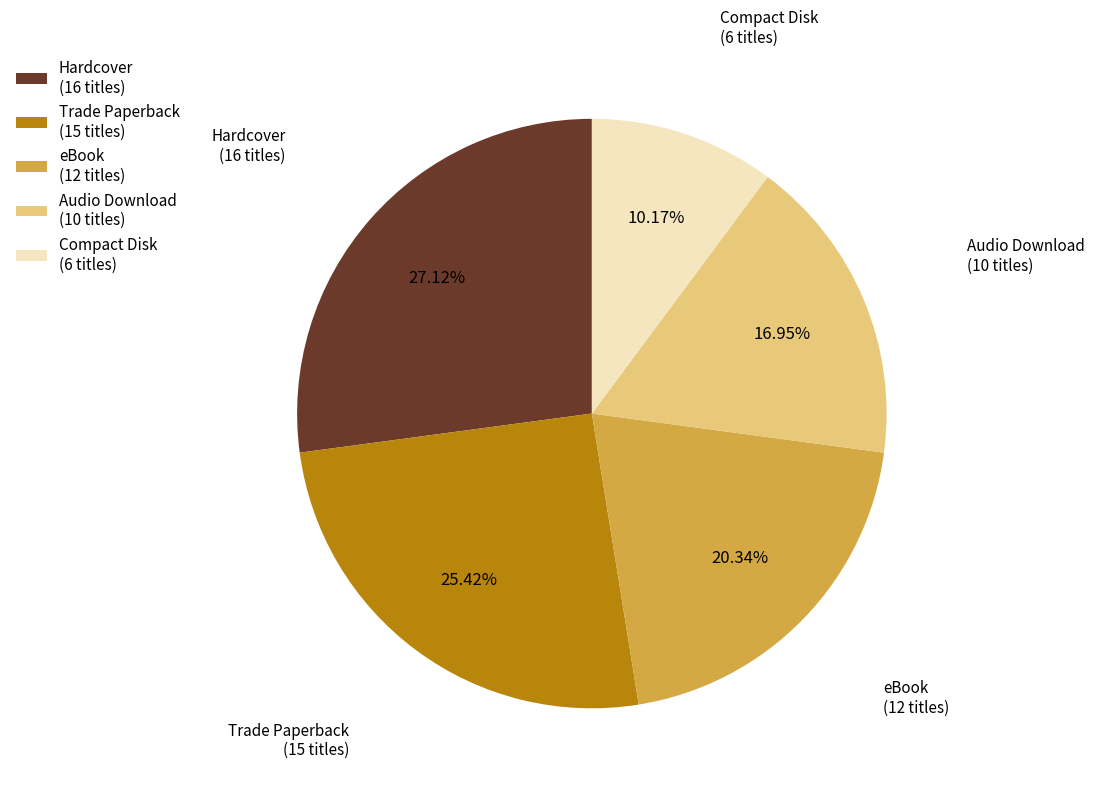

Count the number of slices in the pie.

5